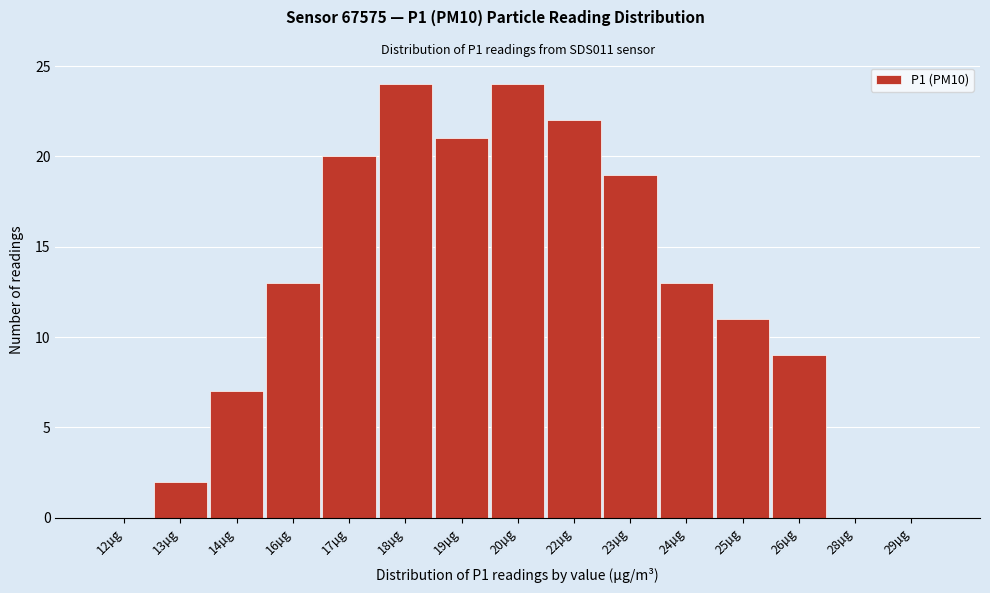

Reading right to left, what are all the values shown in this chart?

29µg=0	28µg=0	26µg=9	25µg=11	24µg=13	23µg=19	22µg=22	20µg=24	19µg=21	18µg=24	17µg=20	16µg=13	14µg=7	13µg=2	12µg=0